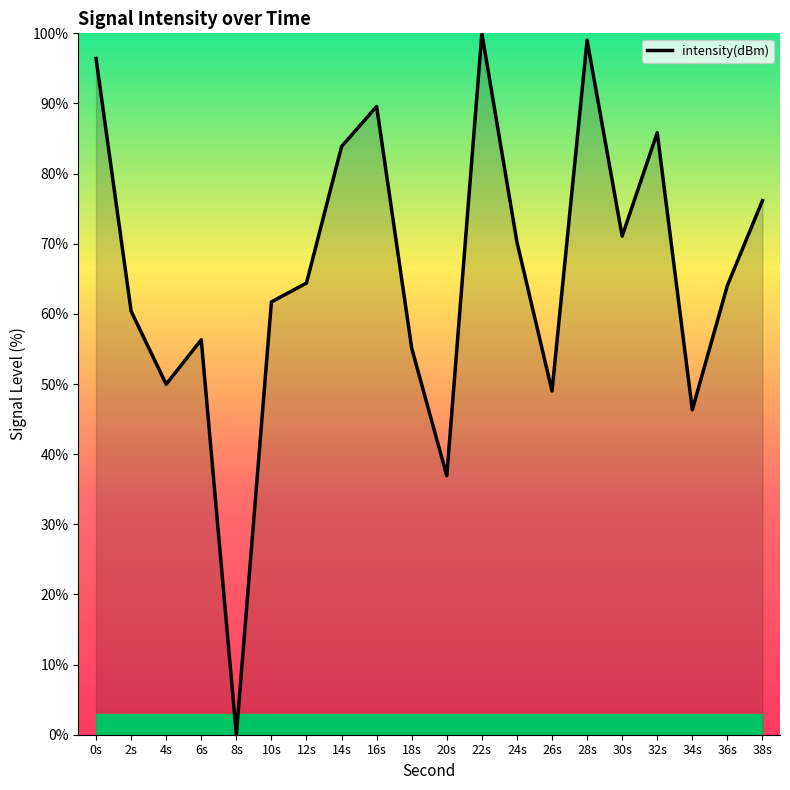

How many values are above zero?

19